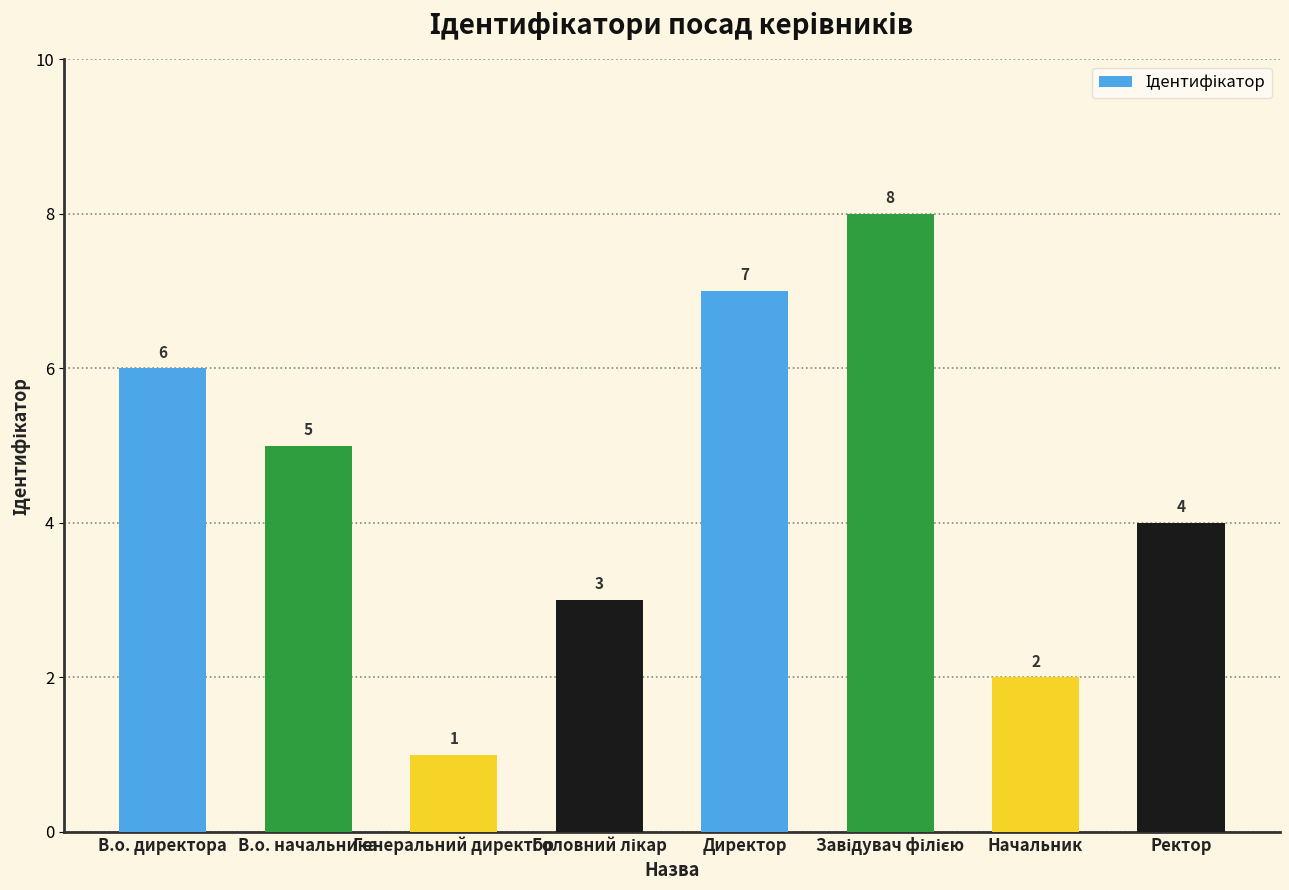

What is the sum of all values?

36